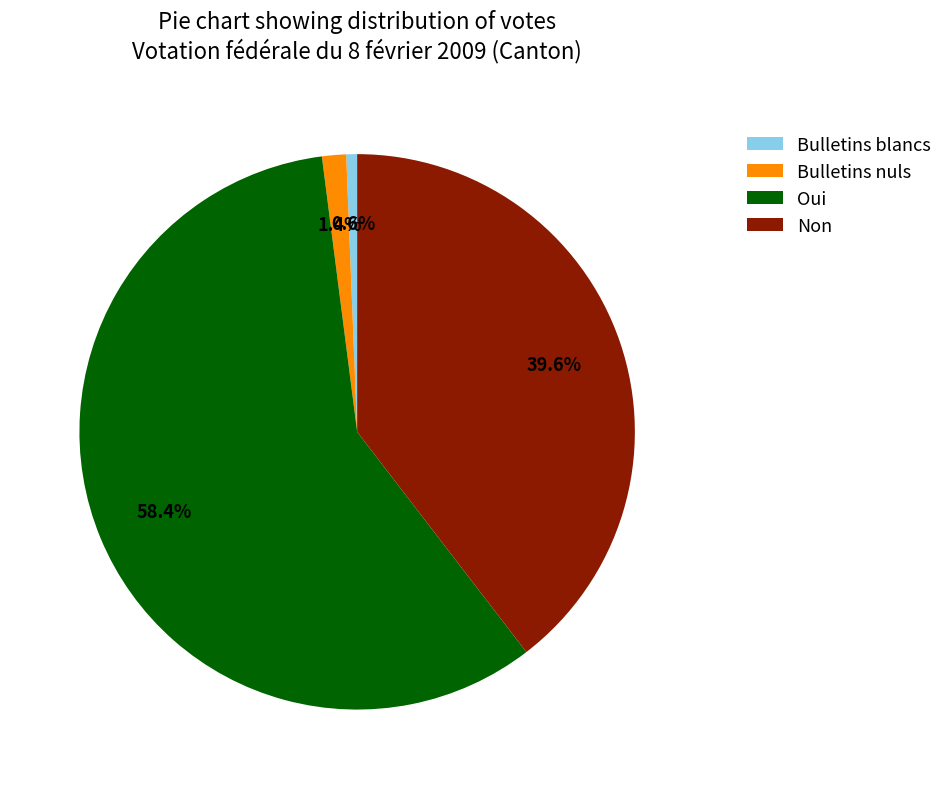

How many segments does this pie chart have?

4